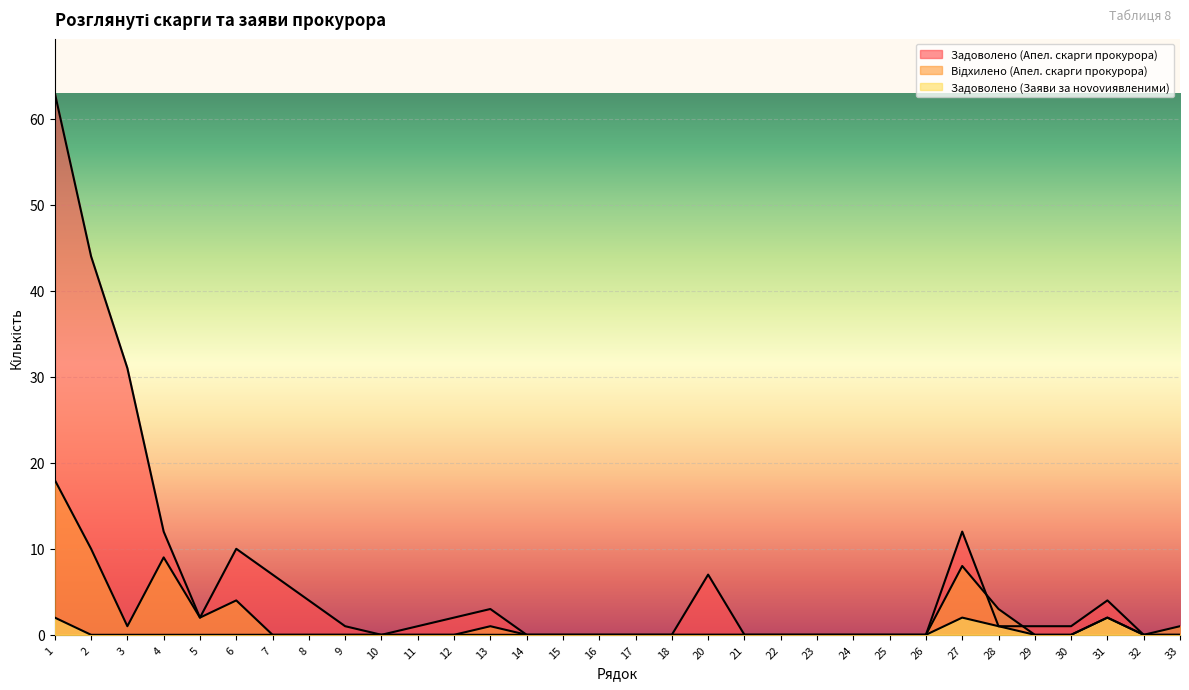

What is the sum of all Задоволено (Заяви за нovovиявленими) values?

7